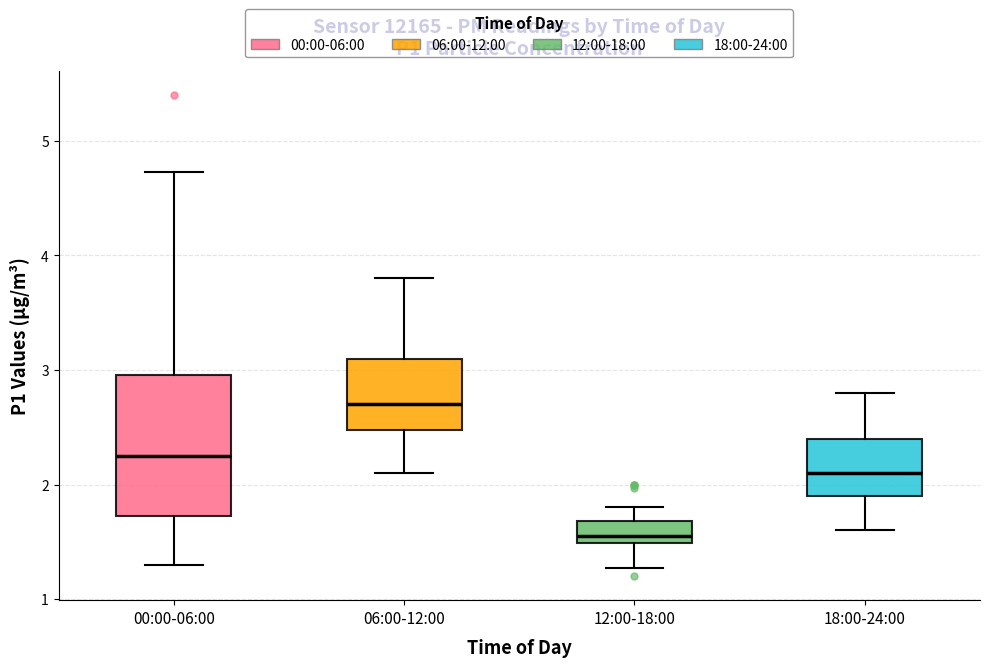

Comparing the boxes themselves (not the whiskers), which one is the tallest?

00:00-06:00